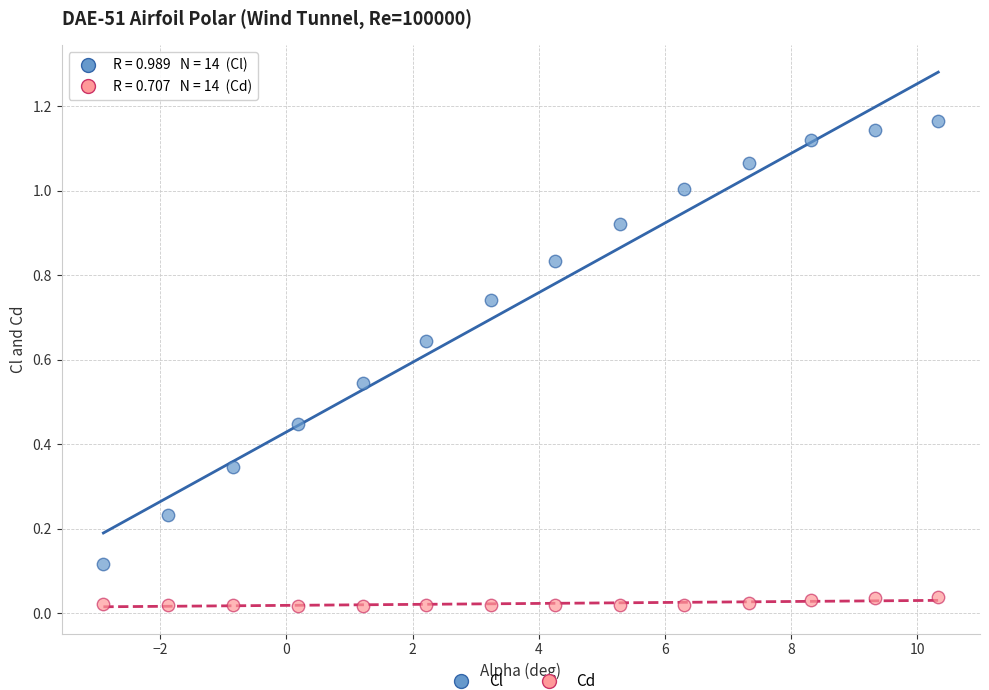

Count the number of points in this scatter plot.

28